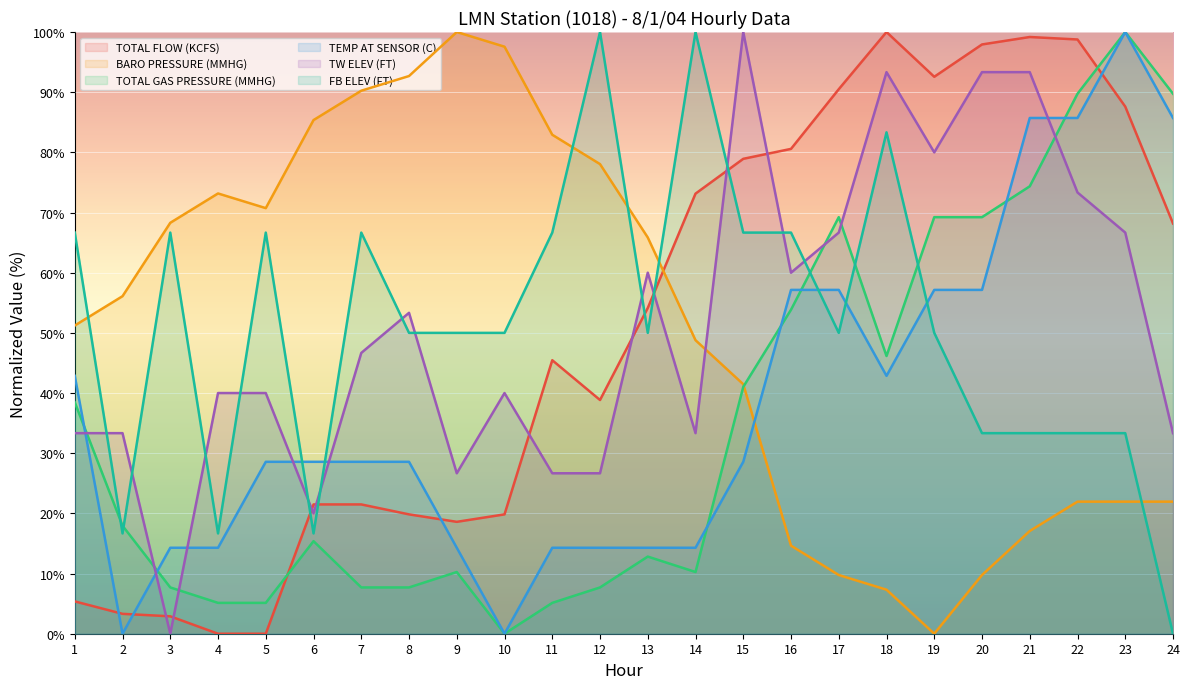

Is the value of TOTAL FLOW (KCFS) at 12 greater than the value of TW ELEV (FT) at 21?

No